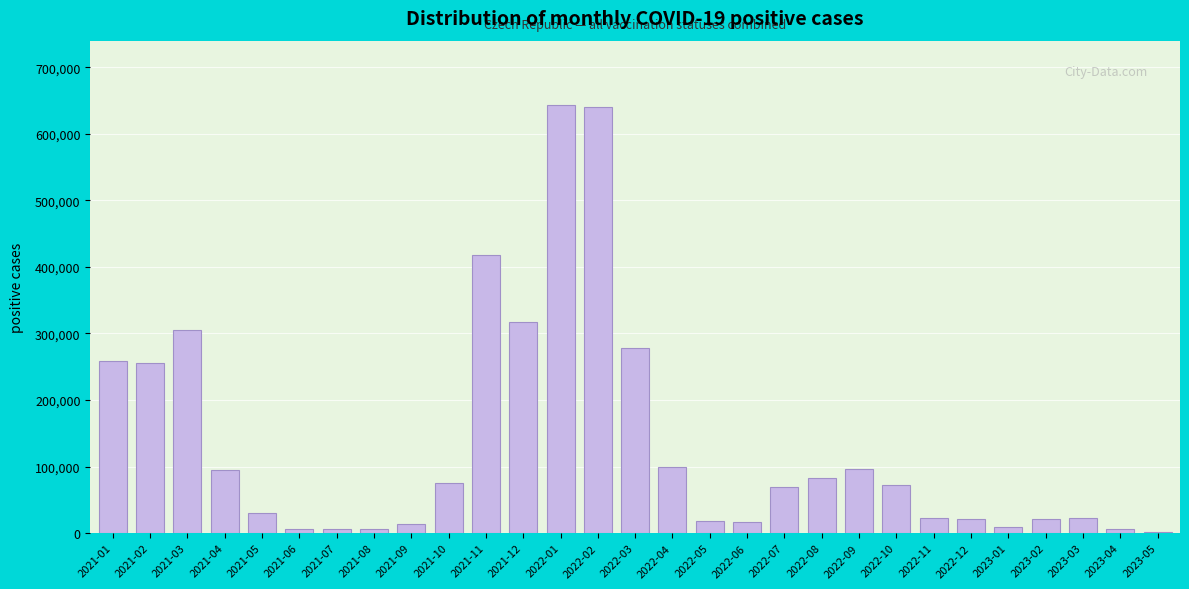

What is the maximum value shown in the chart?

643371